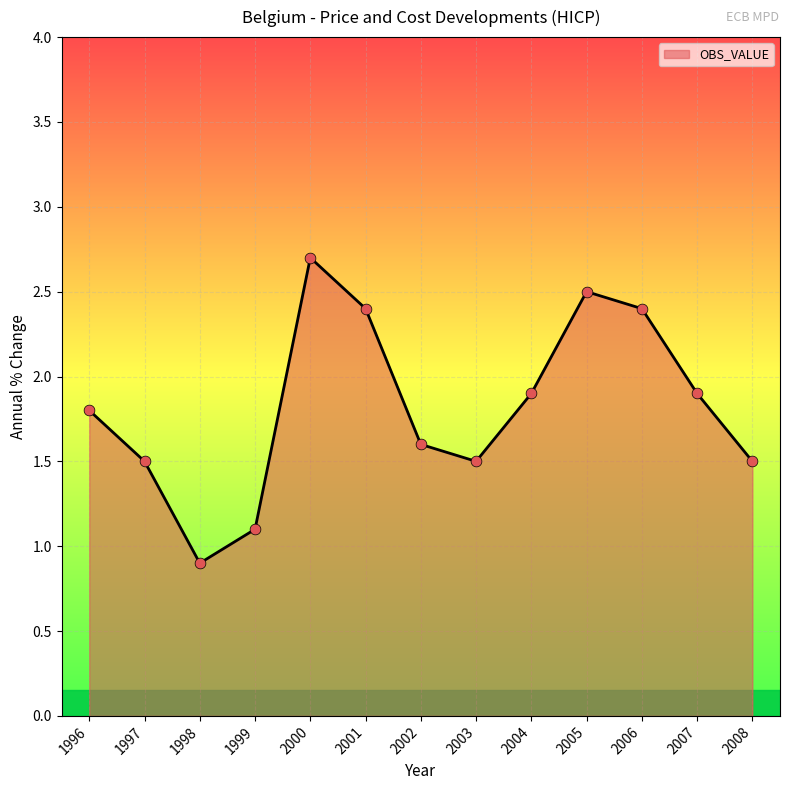

Approximately how many times larger is the value at 2008 compared to 1997?

1.0